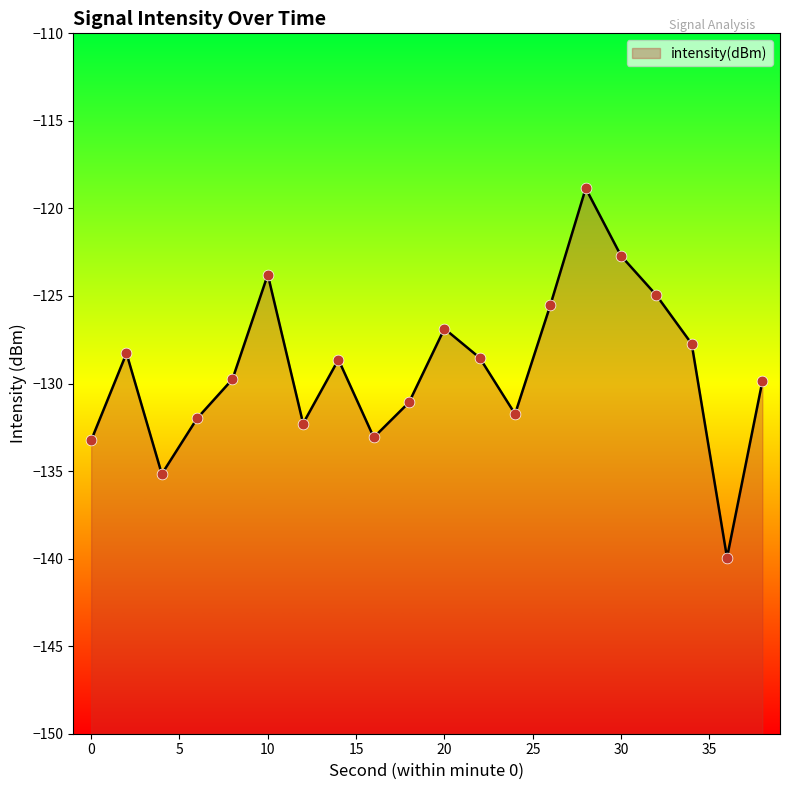

What is the change in value from 8 to 38?

-0.1